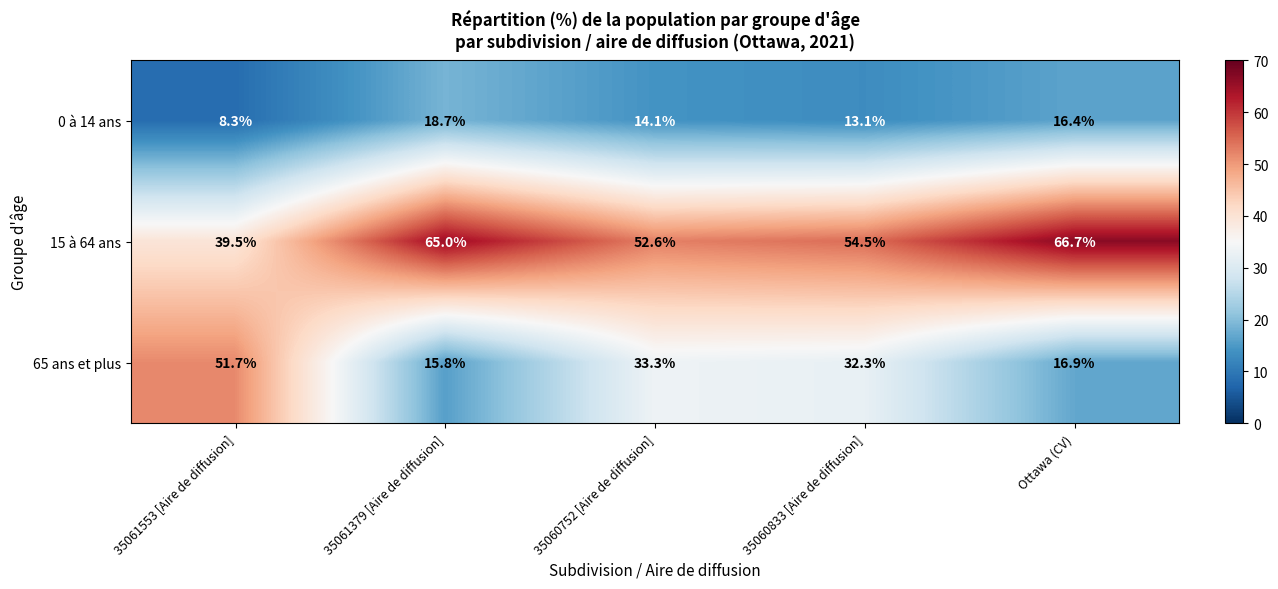

At how many categories does at least one series exceed 29?

5